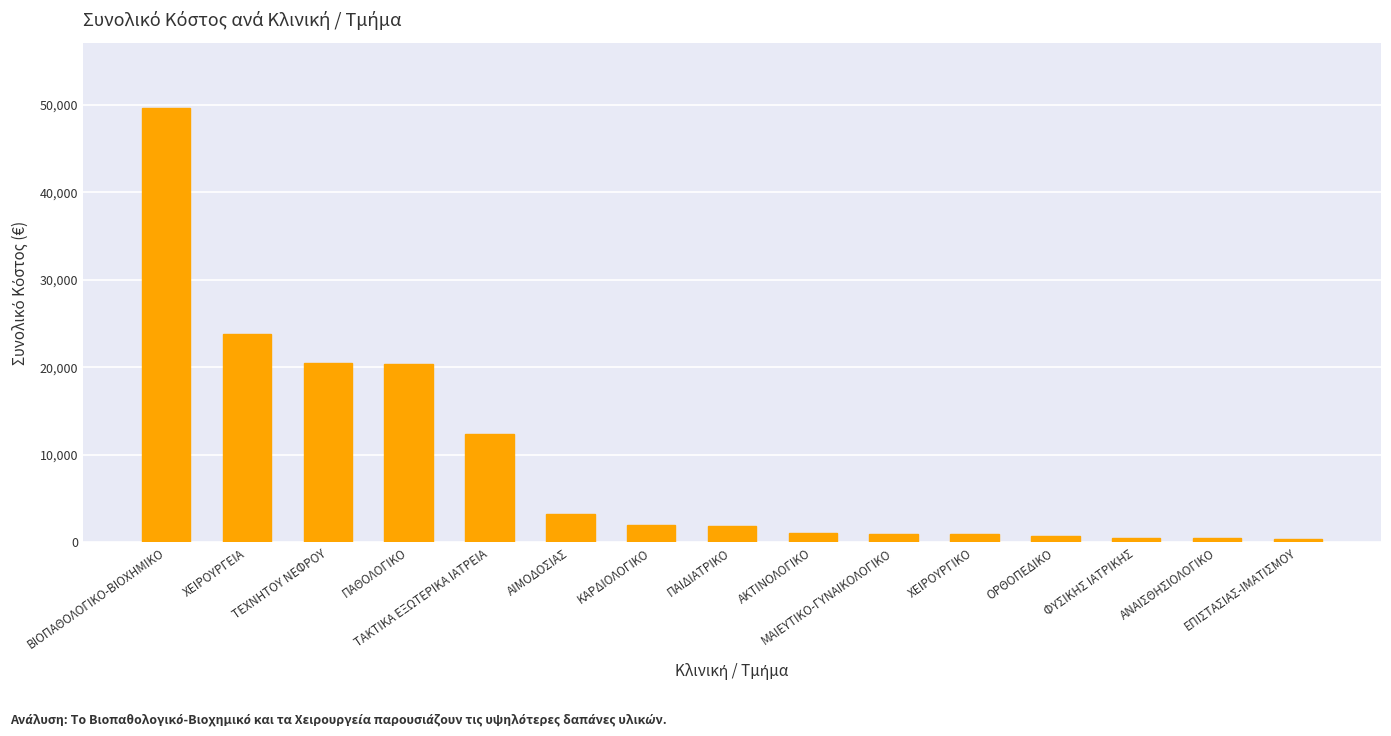

Where does the data first go above 1909?

ΒΙΟΠΑΘΟΛΟΓΙΚΟ-ΒΙΟΧΗΜΙΚΟ